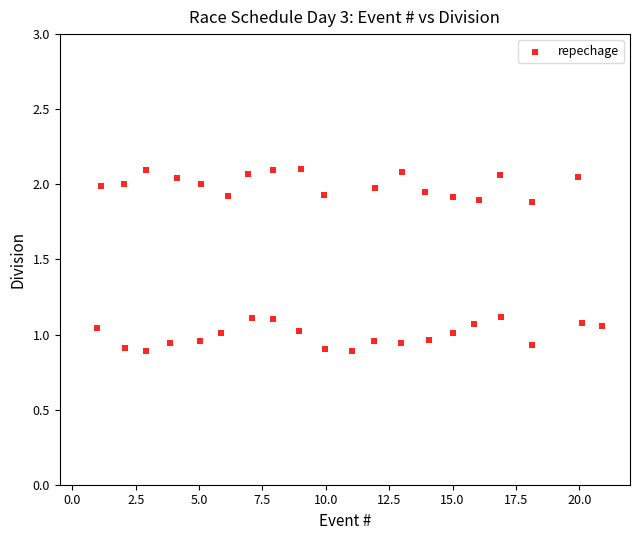

What is the range of X values (max minus min)?

19.9